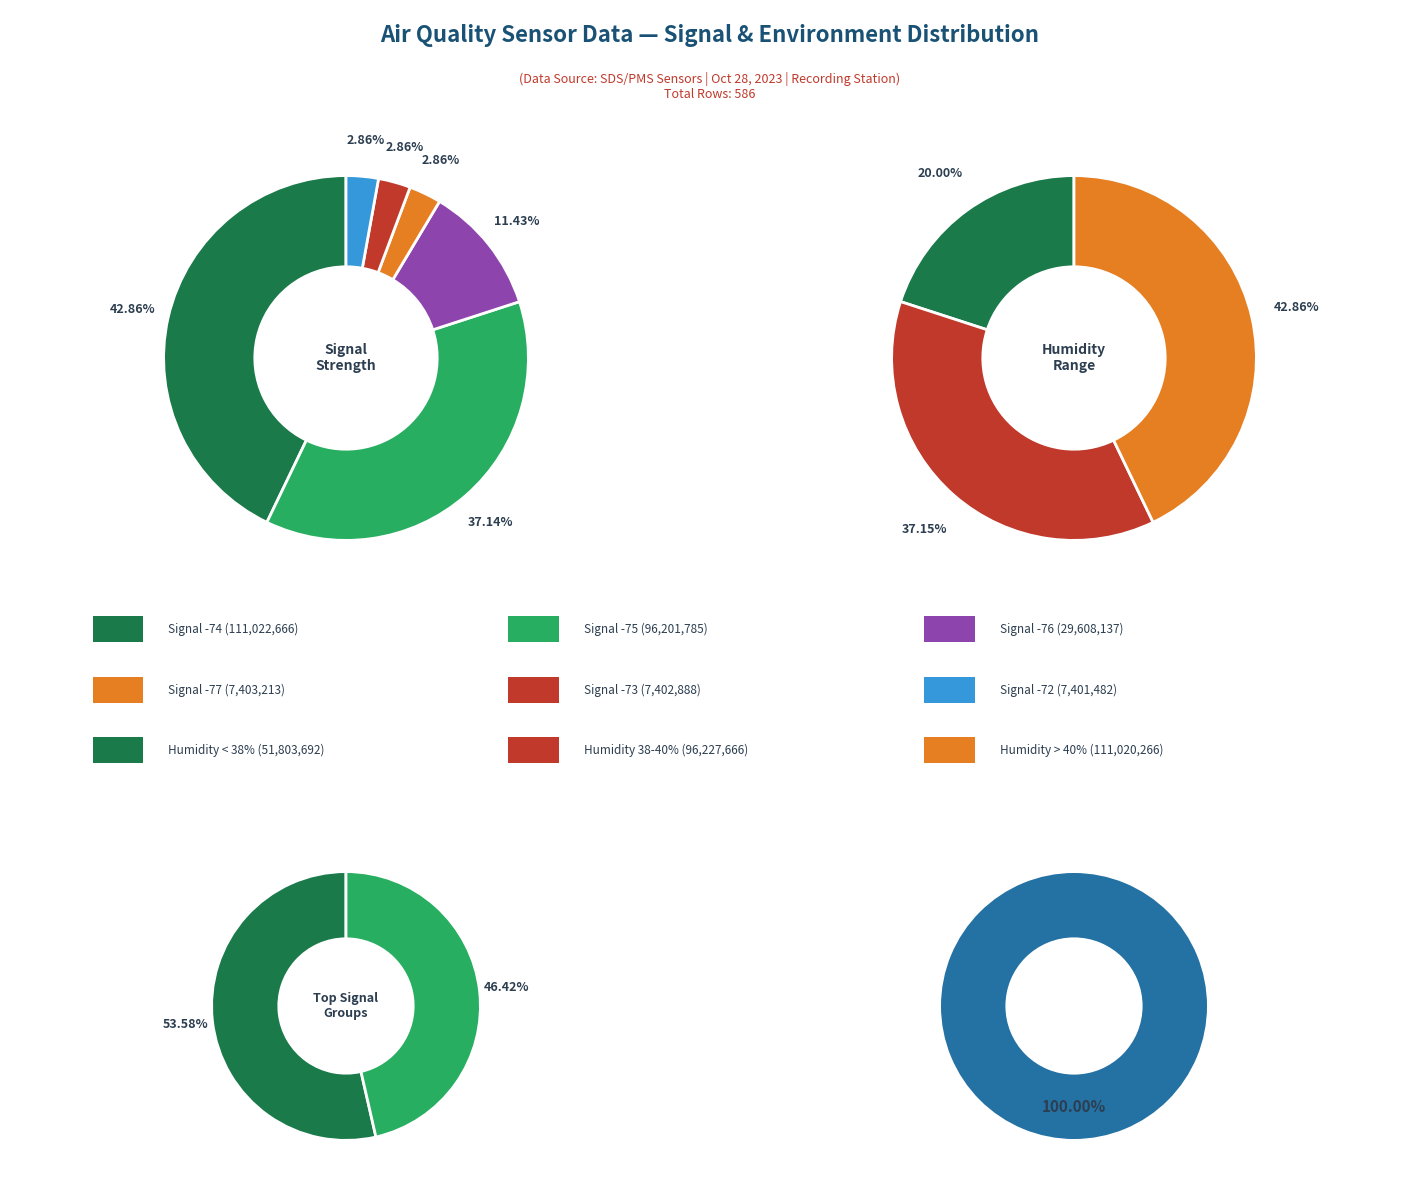

Which has a higher value, 1 or 6?

6